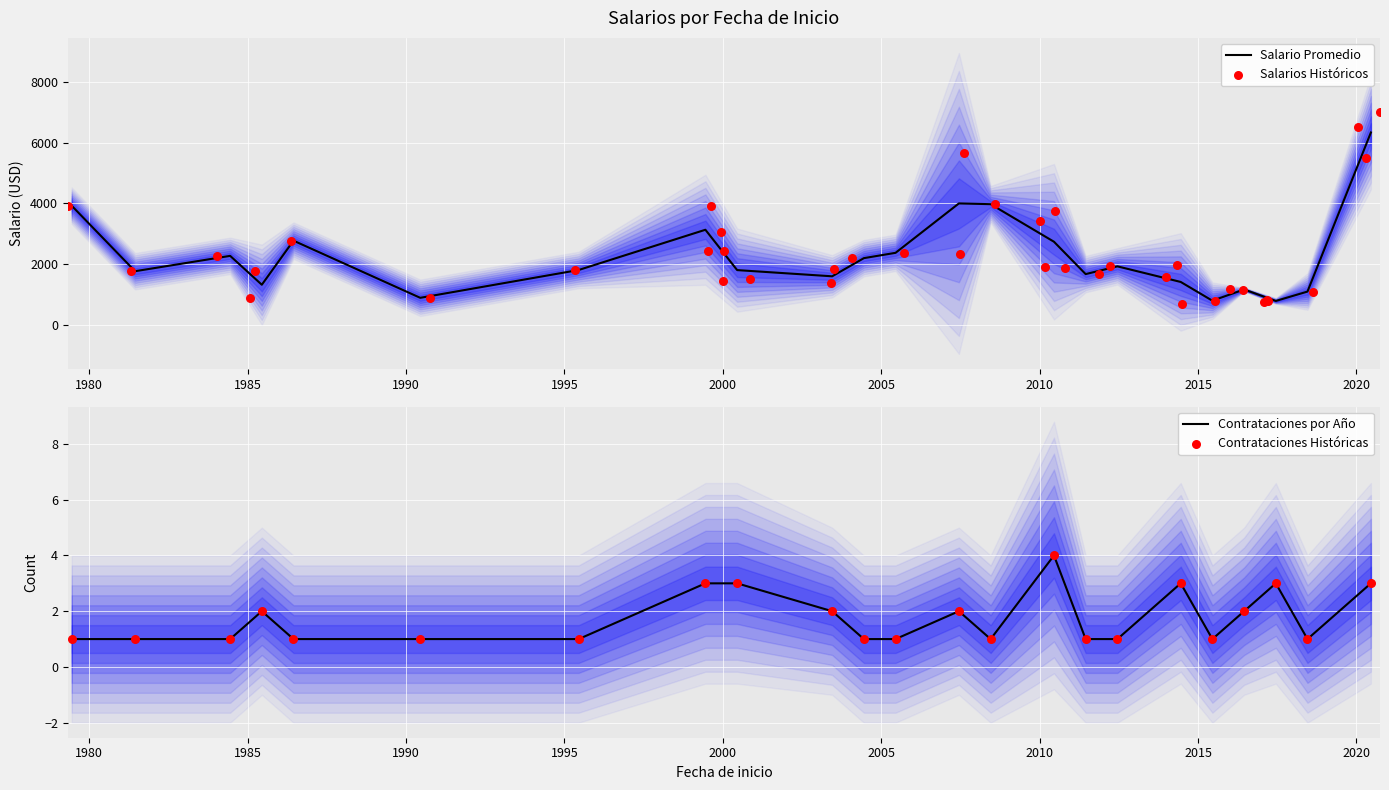

At how many categories does at least one series exceed 5268?

4